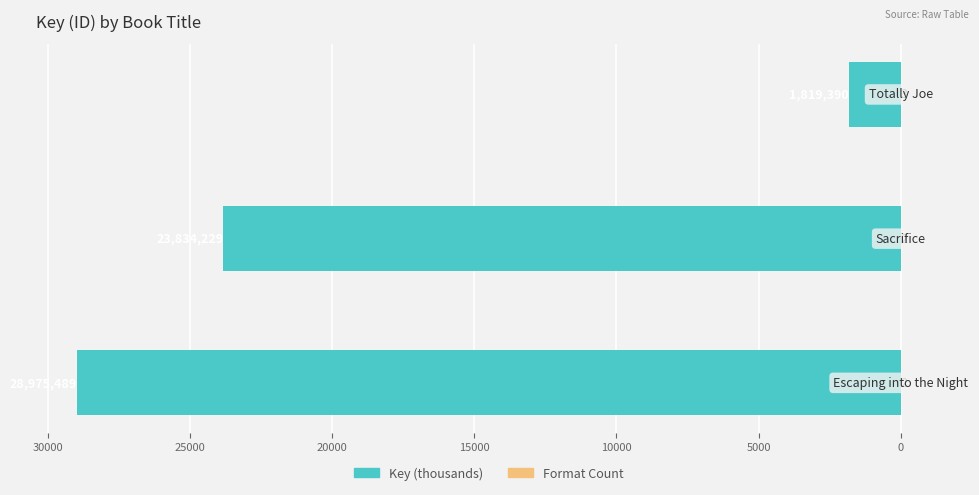

Is it true that Key (thousands) equals -9981.8 at 30000?

False